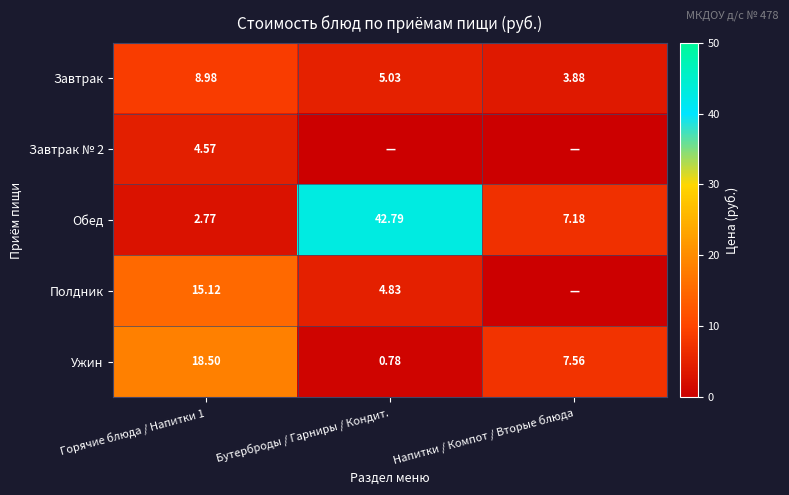

Which label corresponds to the largest value in the chart?

Бутерброды / Гарниры / Кондит.